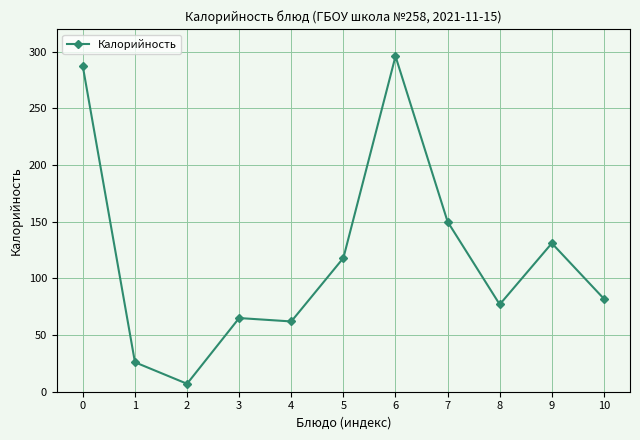

Reading right to left, extract all data points from this chart.

10=82	9=131	8=77	7=150	6=296	5=118	4=62	3=65	2=7	1=26	0=287